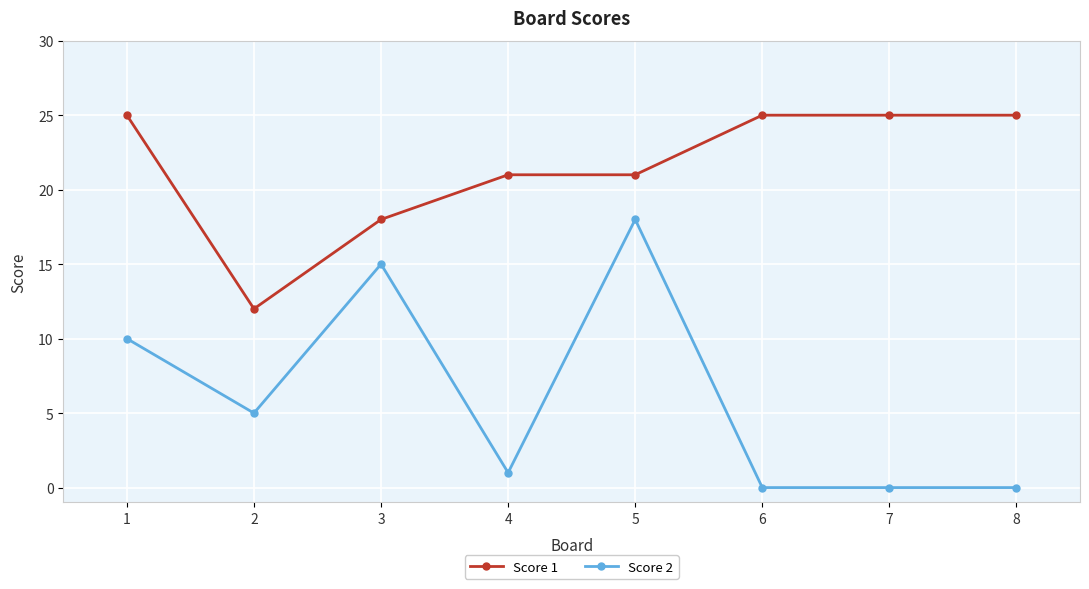

True or false: Score 1 and Score 2 intersect in this chart.

False